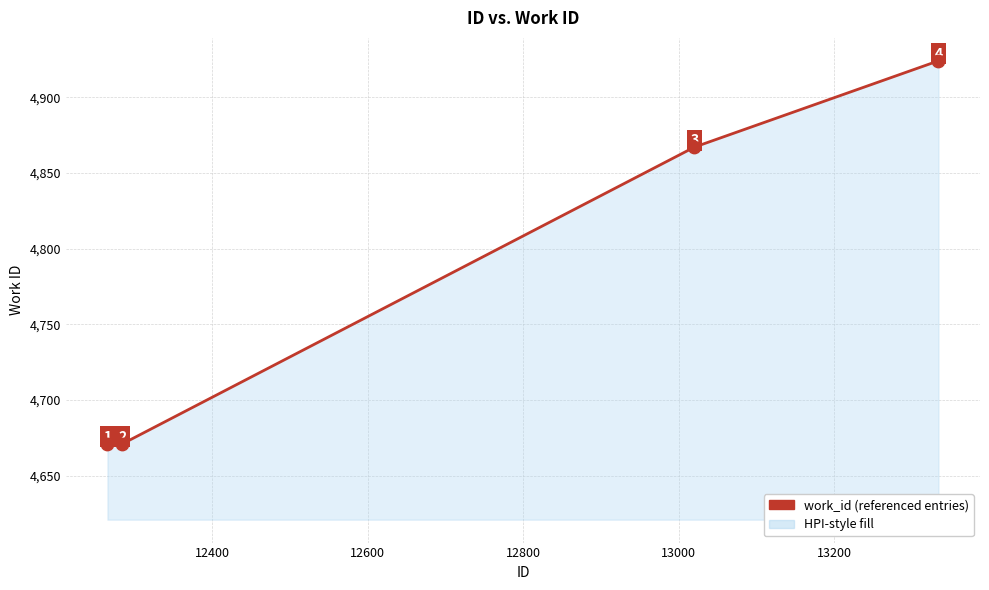

What is the sum of all values?

19133